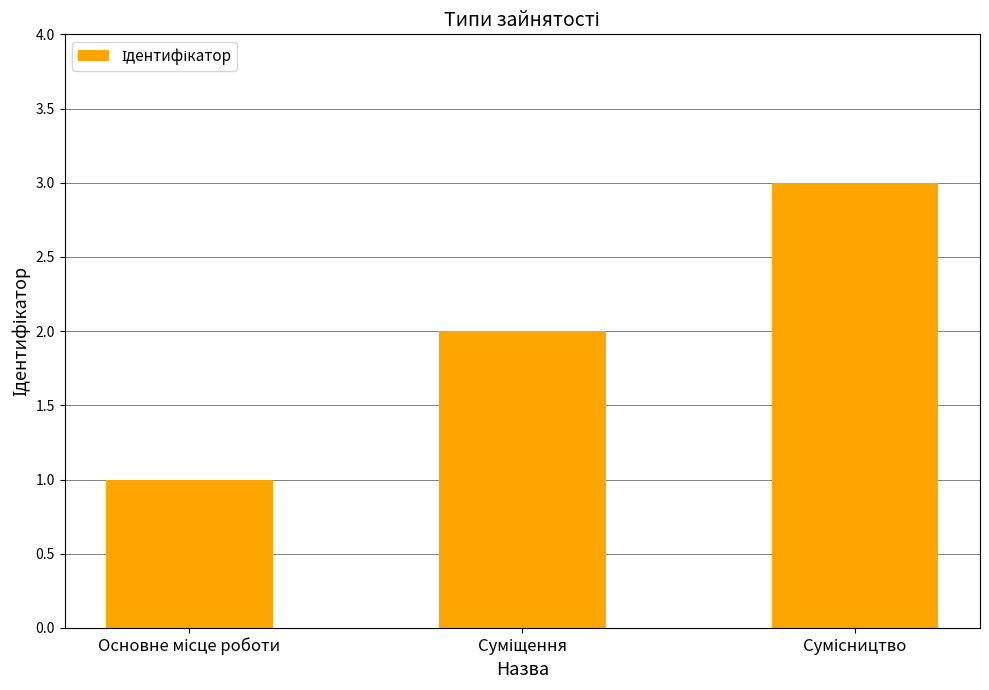

What is the greatest value displayed?

3